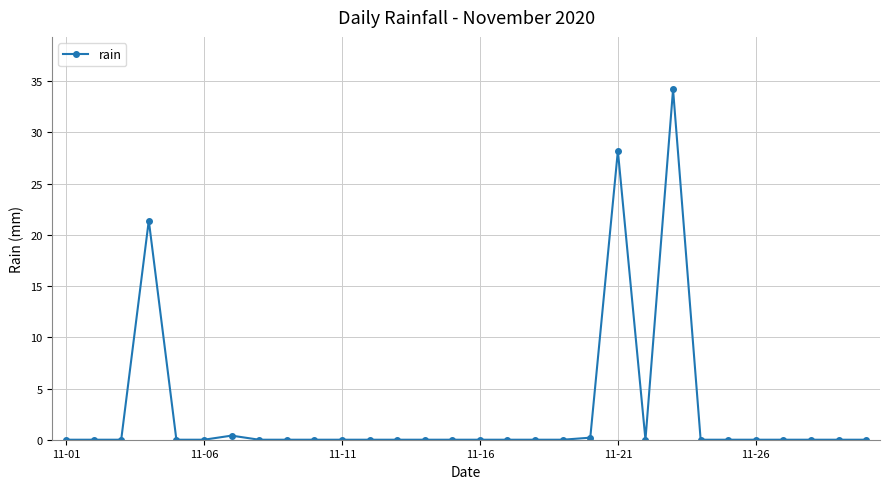

True or false: there are more than 1 points higher than both neighbors.

True